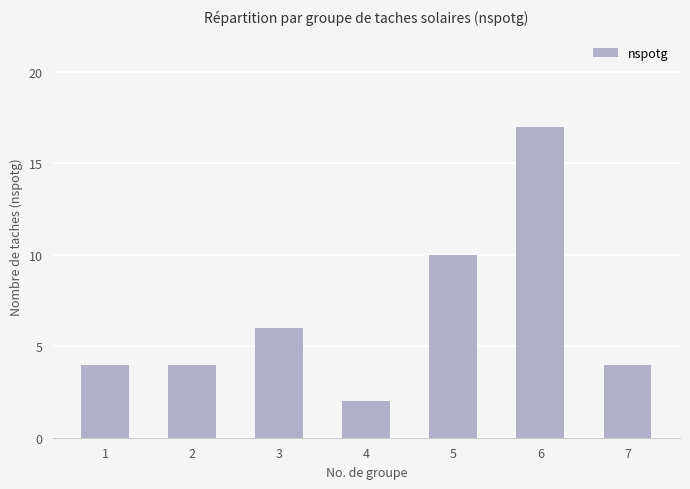

How many data points does each series have?

7